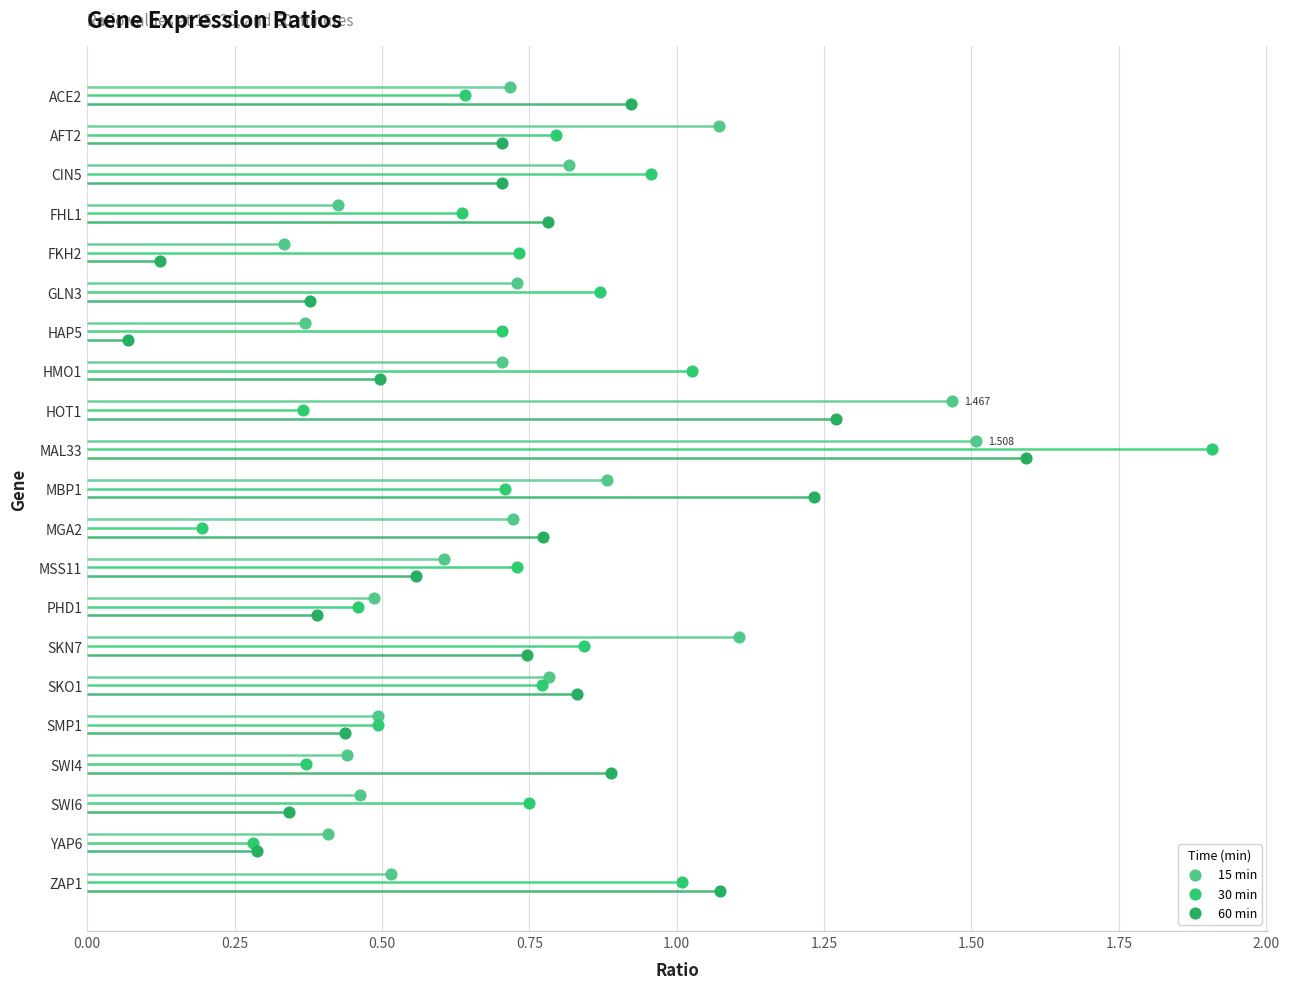

Which series reaches the minimum Y coordinate?

15 min